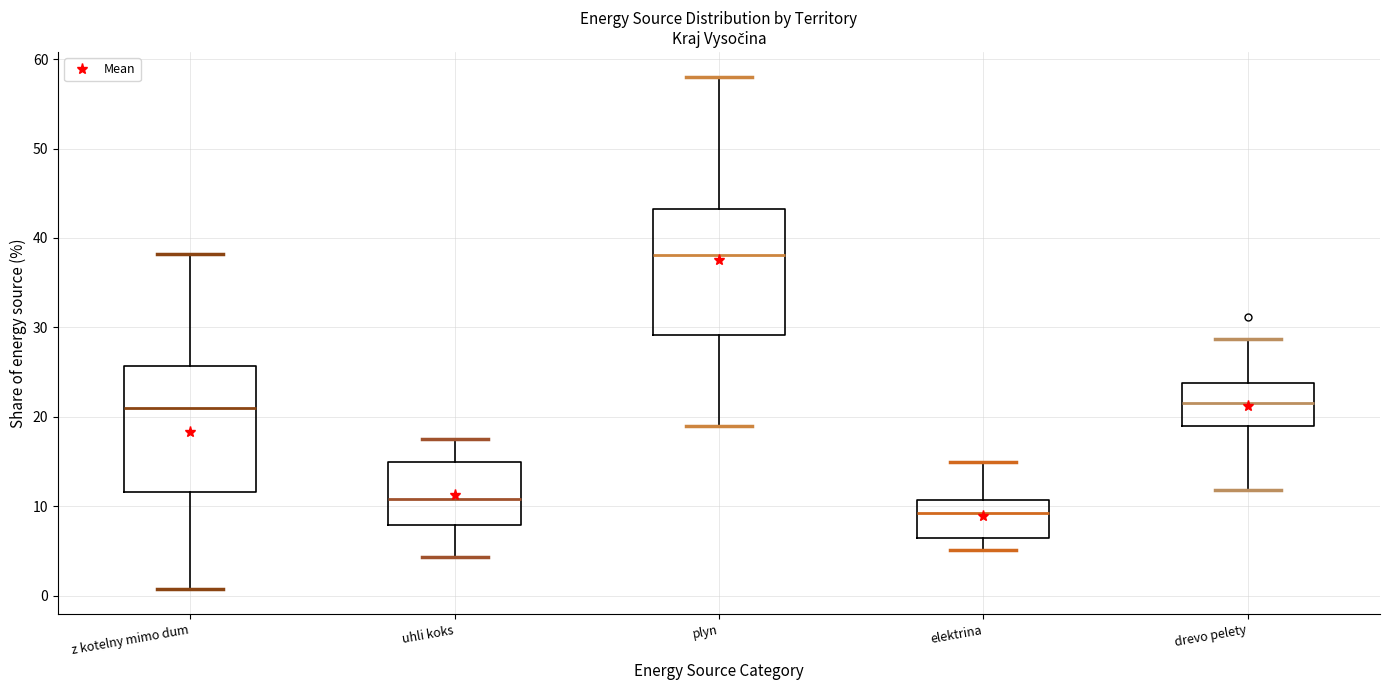

Which box has the lowest median line?

elektrina